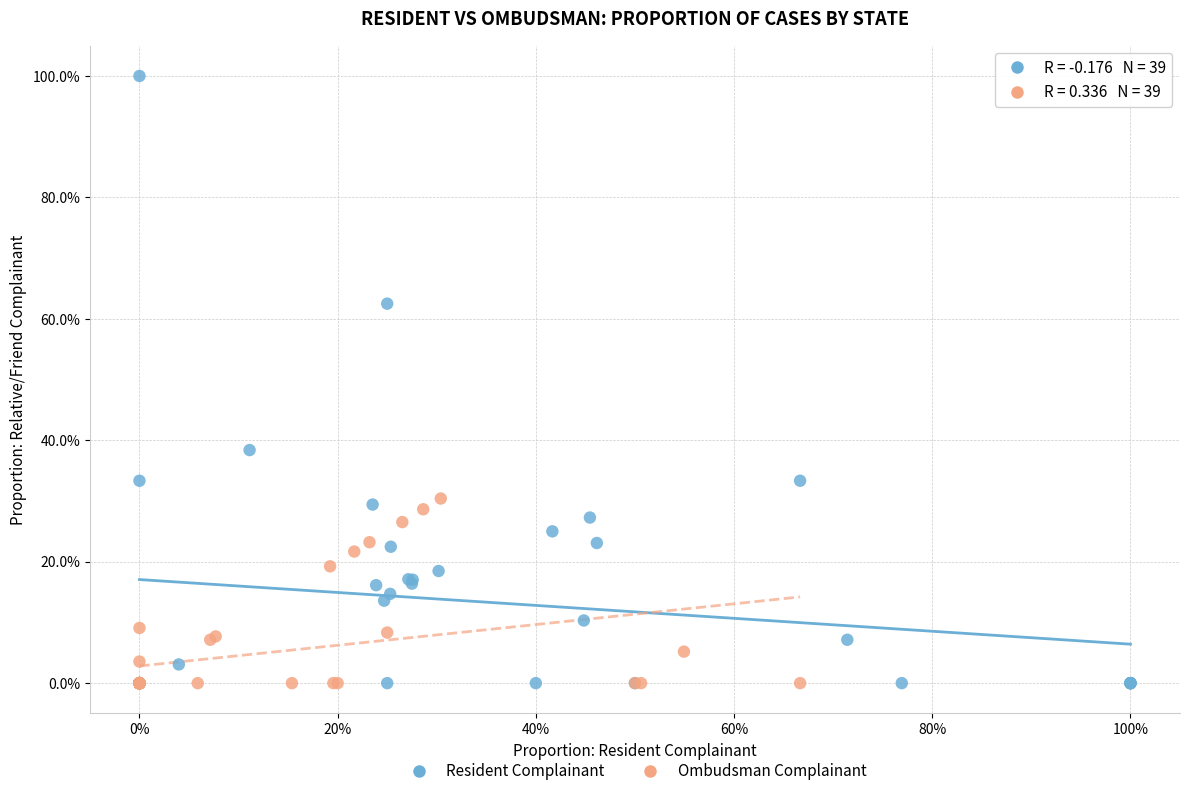

Which series has the widest spread of Y values?

Resident Complainant